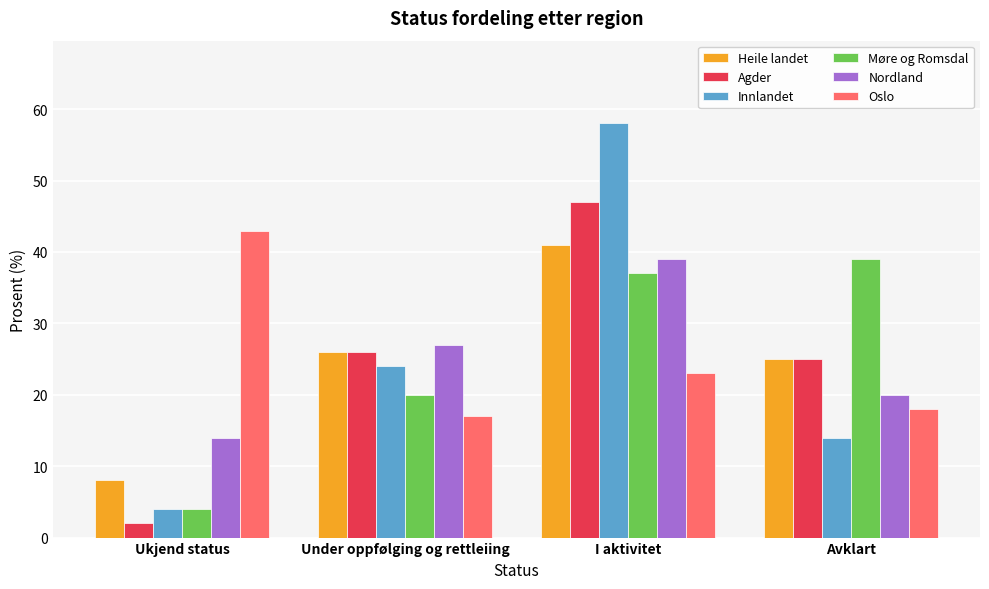

Reading left to right, transcribe all the data shown in this chart.

Heile landet: 8	26	41	25
Agder: 2	26	47	25
Innlandet: 4	24	58	14
Møre og Romsdal: 4	20	37	39
Nordland: 14	27	39	20
Oslo: 43	17	23	18